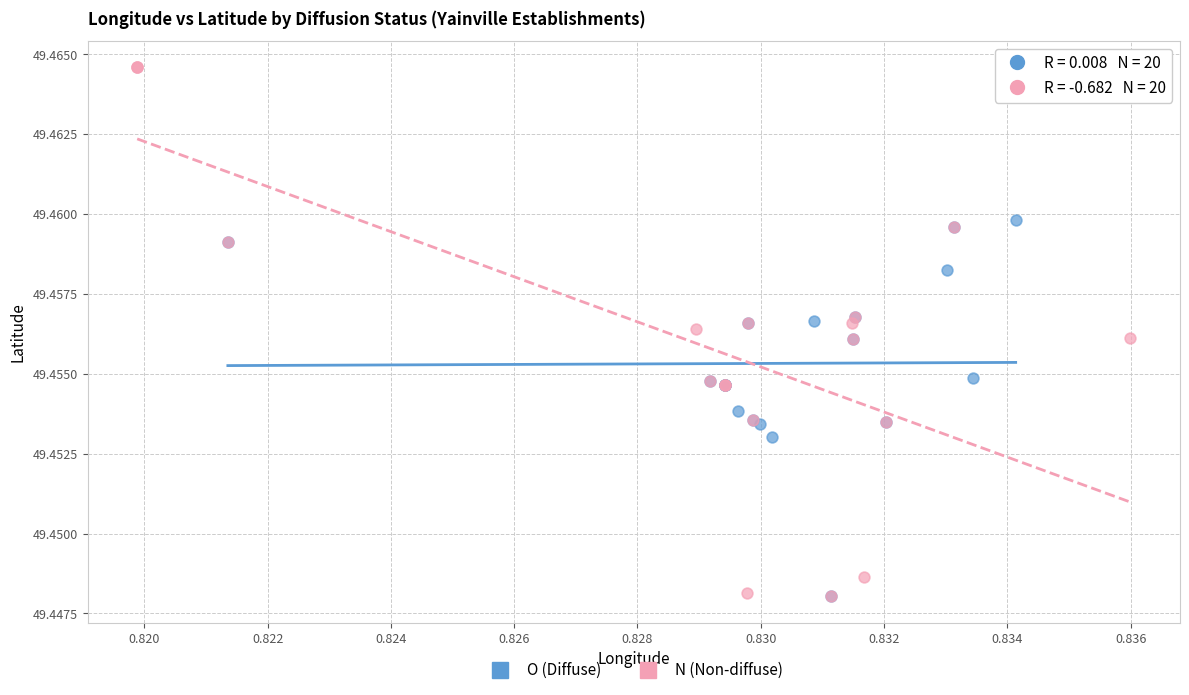

Which series has the widest spread of Y values?

N (Non-diffuse)